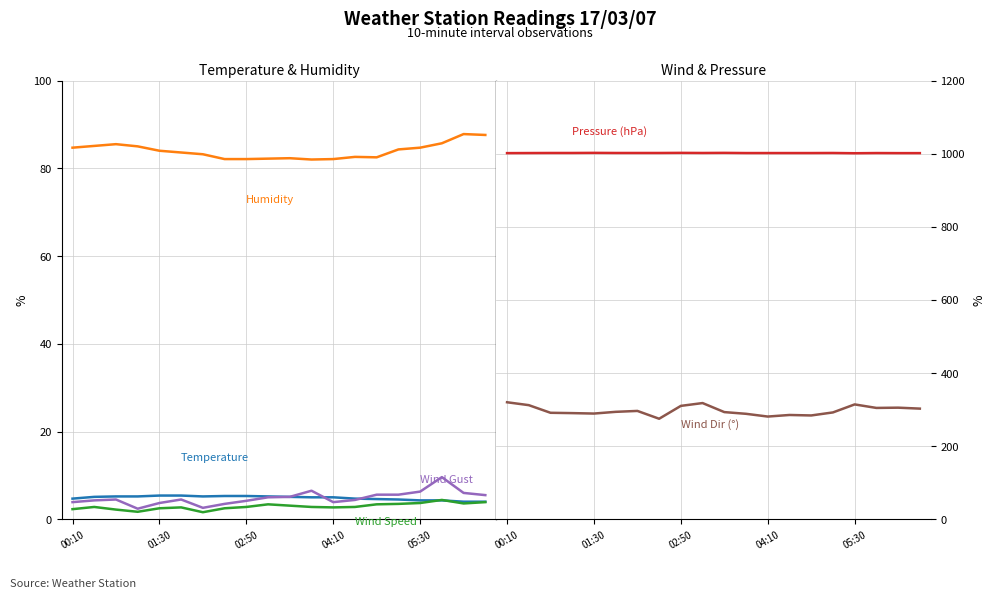

What is the difference between the maximum and minimum values in the Pressure (hPa) series?

1.0